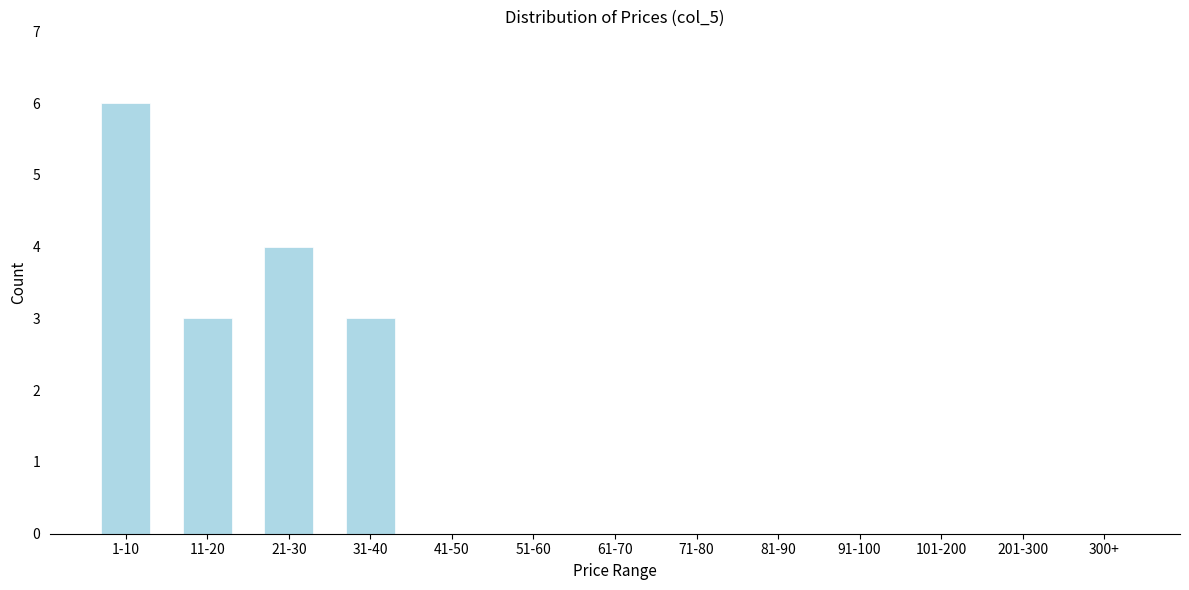

Reading left to right, extract all data points from this chart.

1-10=6	11-20=3	21-30=4	31-40=3	41-50=0	51-60=0	61-70=0	71-80=0	81-90=0	91-100=0	101-200=0	201-300=0	300+=0